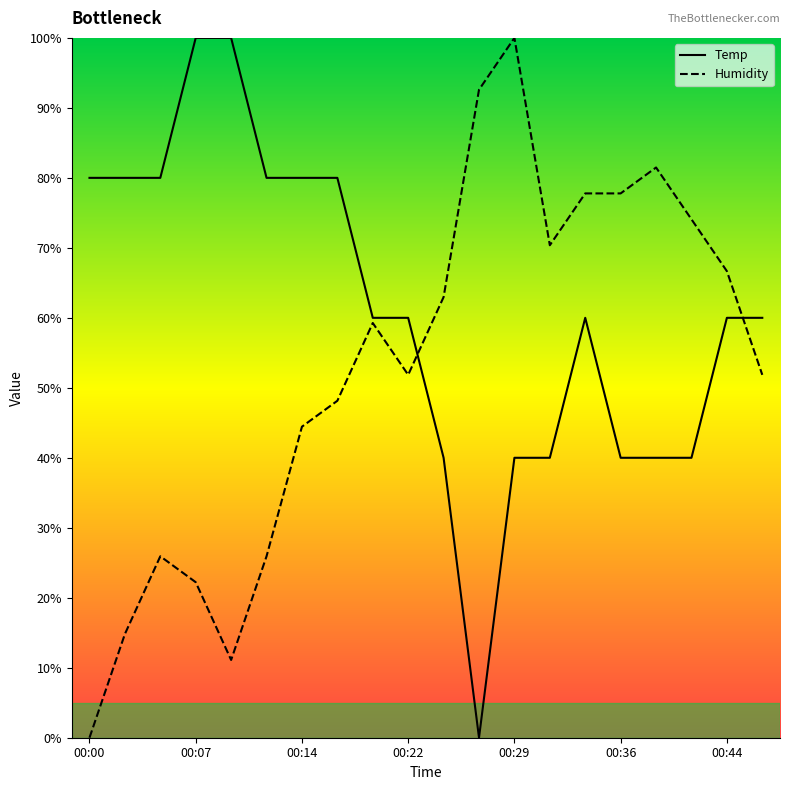

List the series in order of their peak value, lowest first.

Temp, Humidity